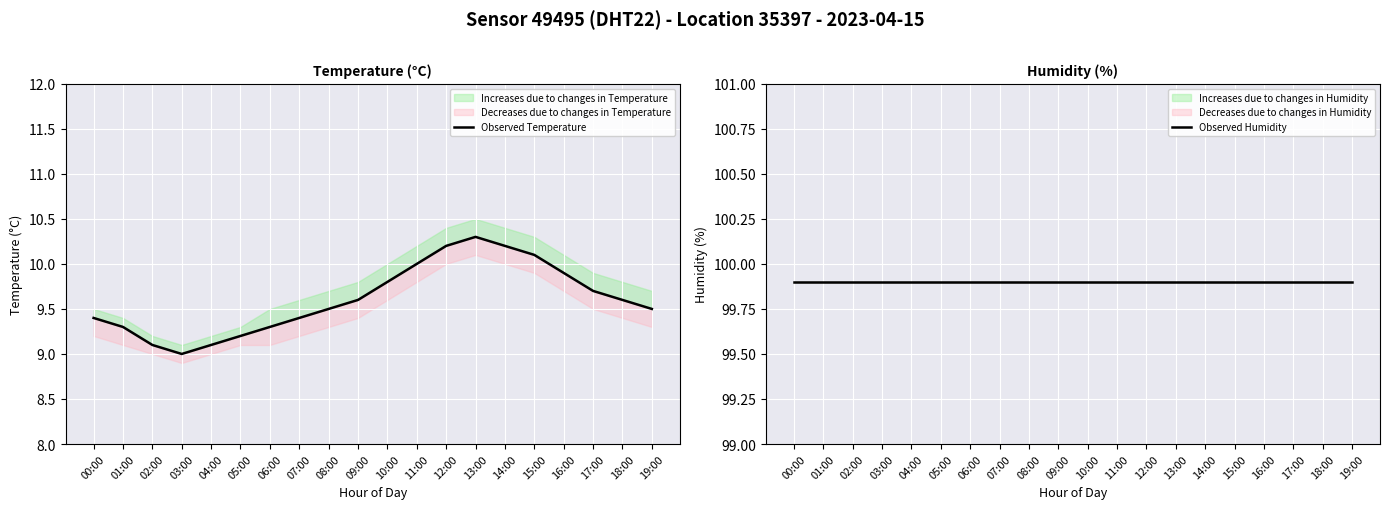

At which category is the sum across all series the highest?

13:00